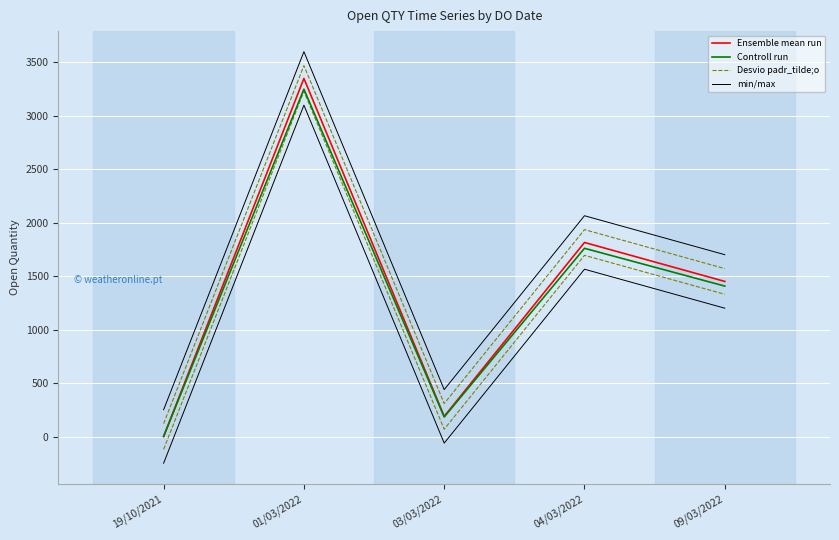

What is the total value across all series at 09/03/2022?

6126.5